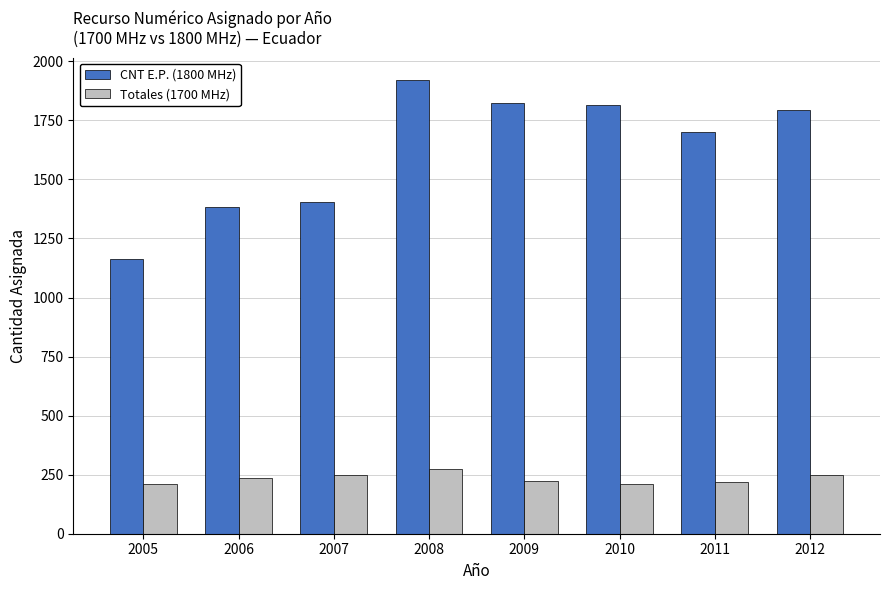

Is the value of Totales (1700 MHz) at 2011 greater than the value of CNT E.P. (1800 MHz) at 2008?

No